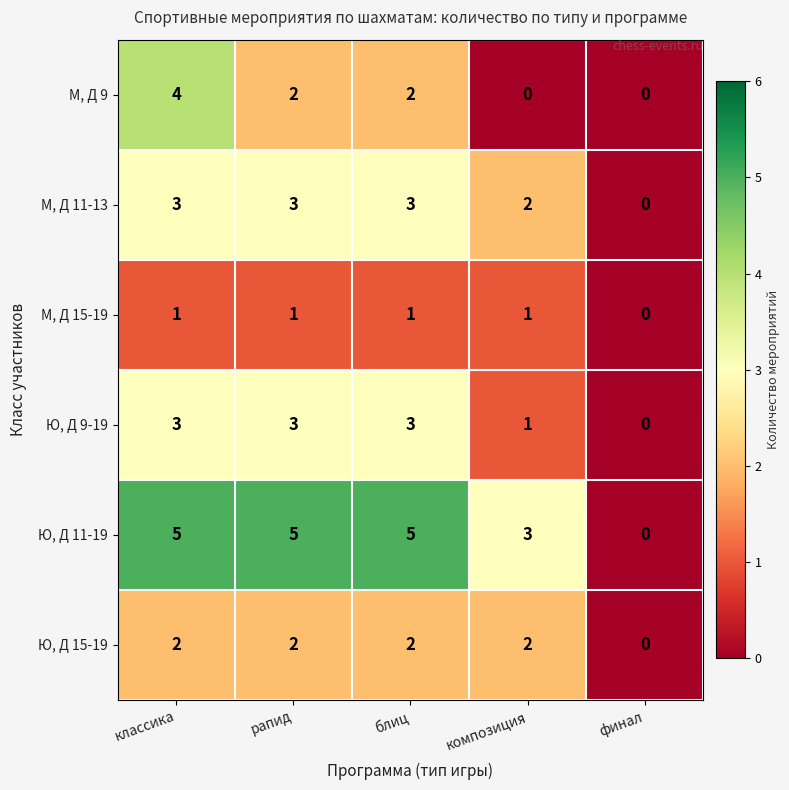

What is the sum of all Ю, Д 9-19 values?

10